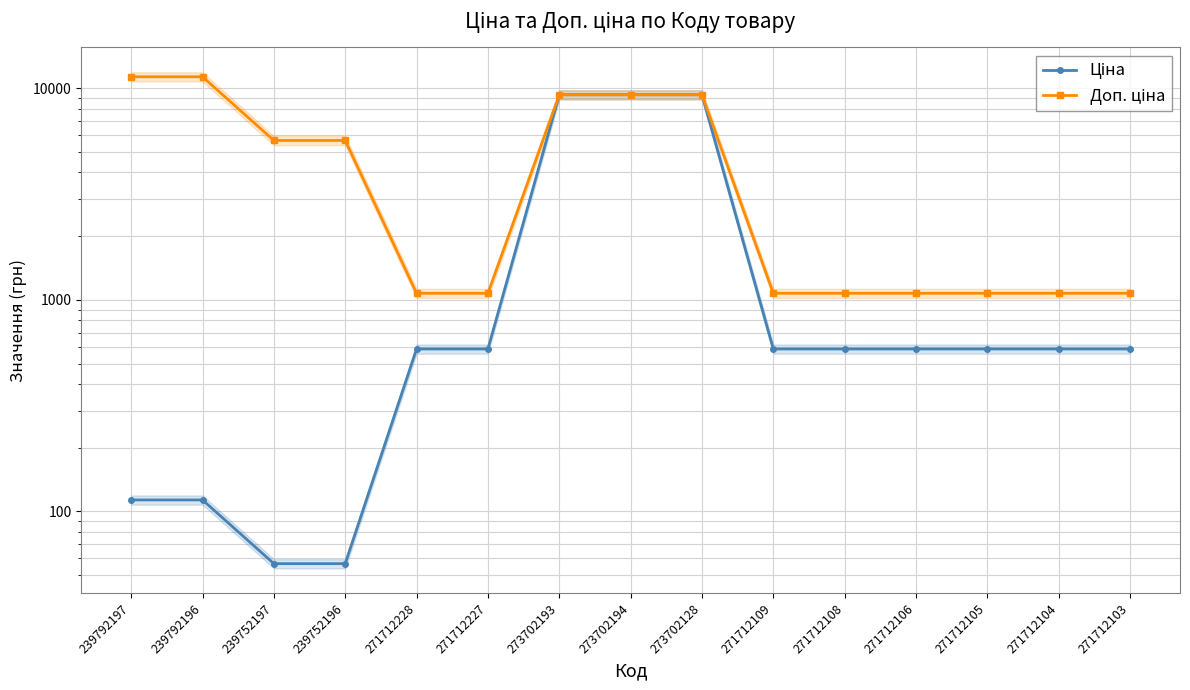

What are all the series names shown in the legend?

Ціна, Доп. ціна